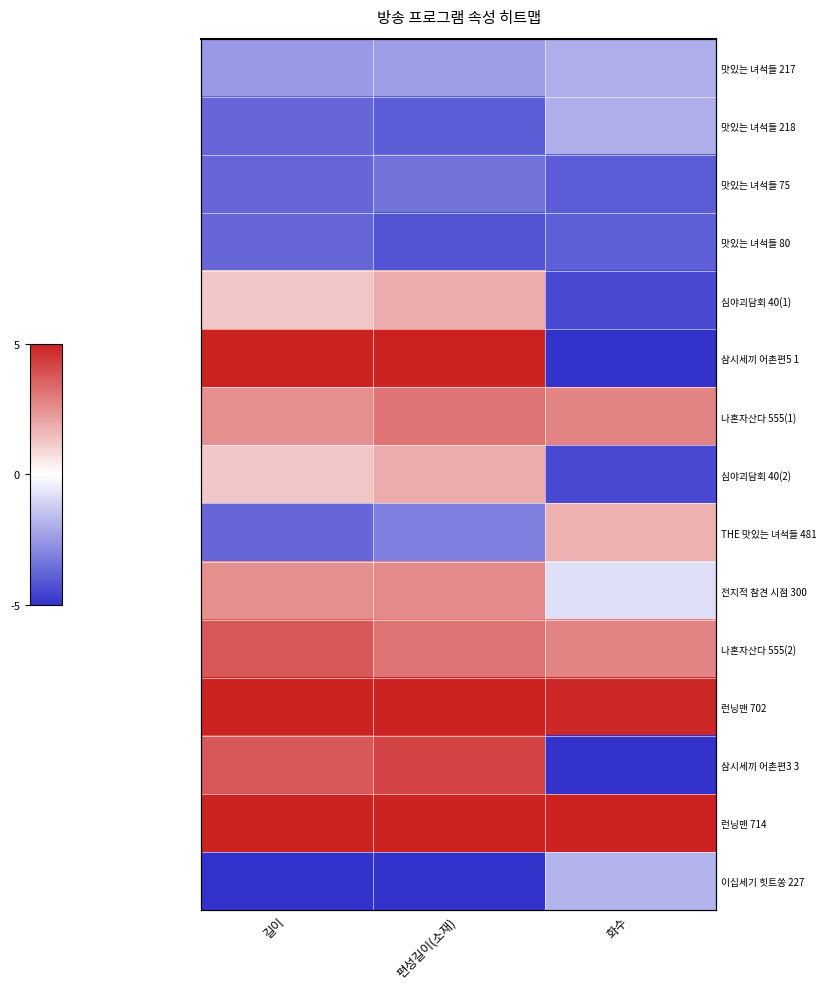

Which series has the widest spread of values?

삼시세끼 어촌편5 1